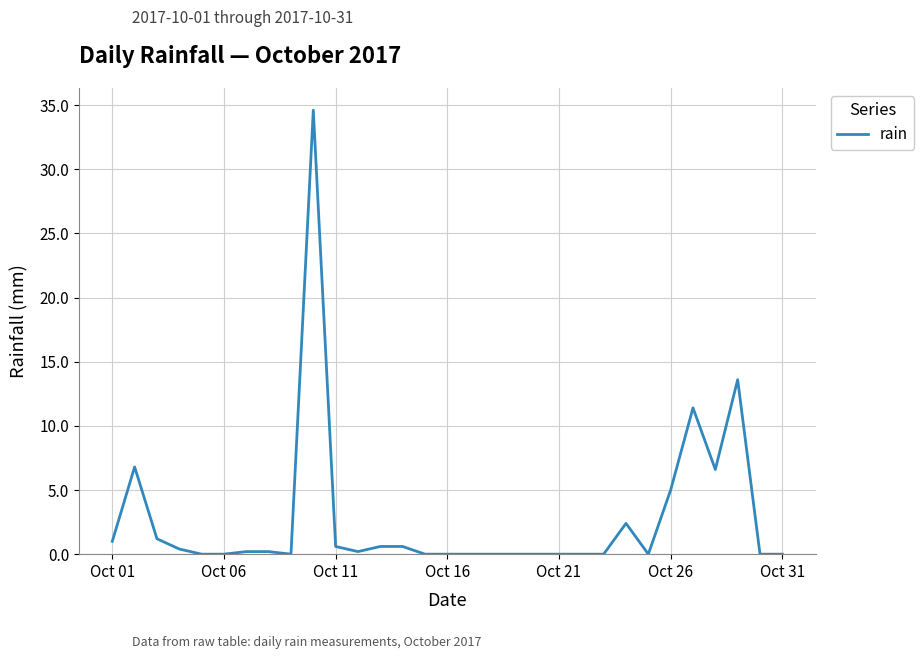

How many lines are shown in the chart?

1